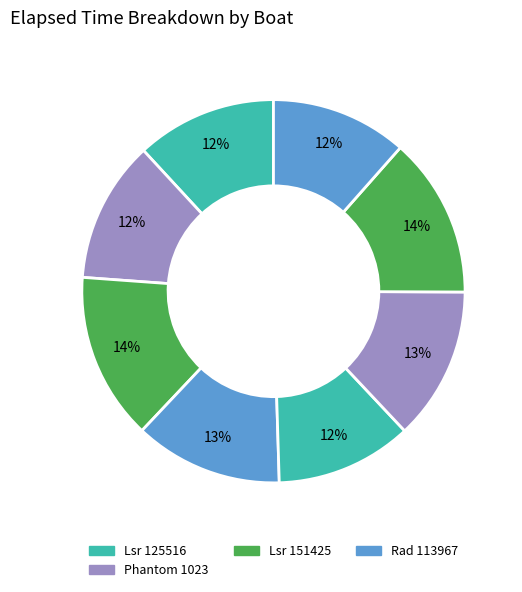

Count the number of slices in the pie.

8